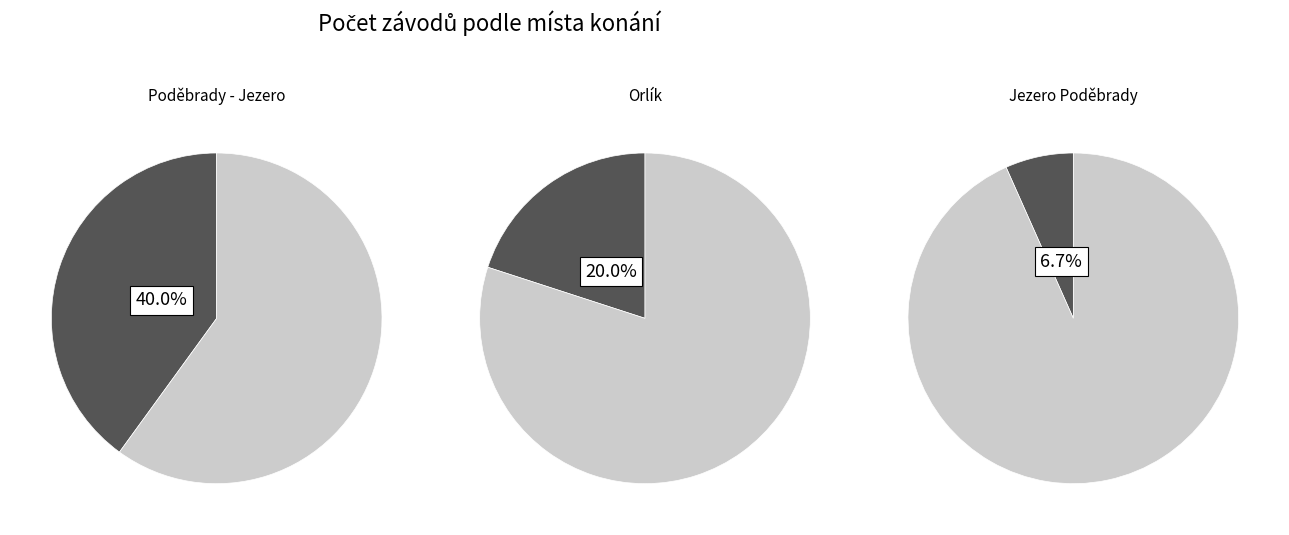

Does any single category account for the majority?

No